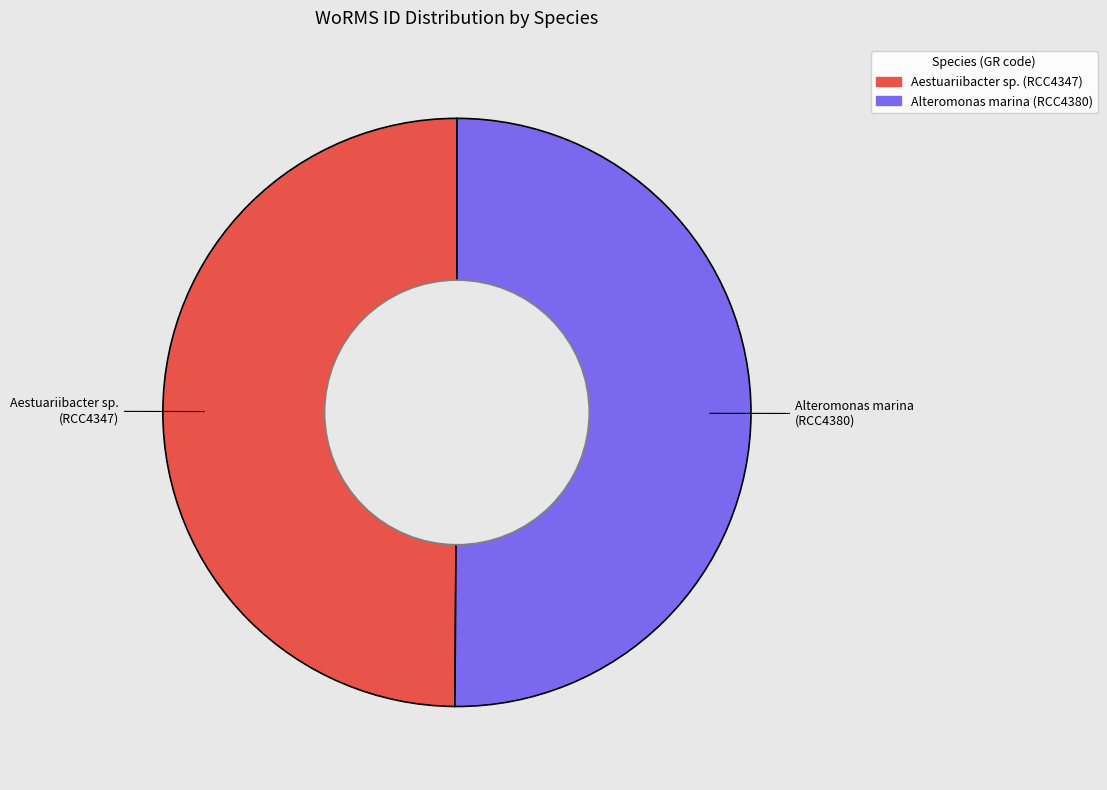

Approximately how many times larger is the value at Alteromonas marina compared to Aestuariibacter sp.?

1.0